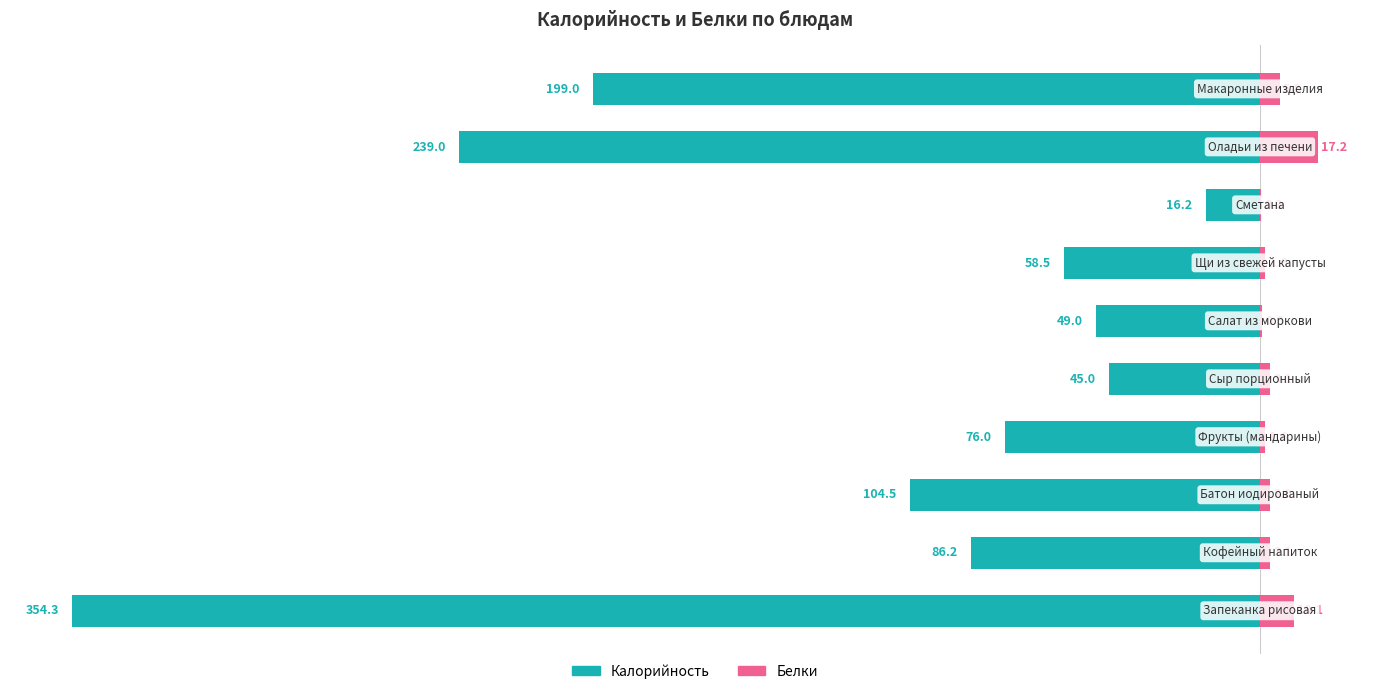

What is the lowest value of the Белки series?

0.3